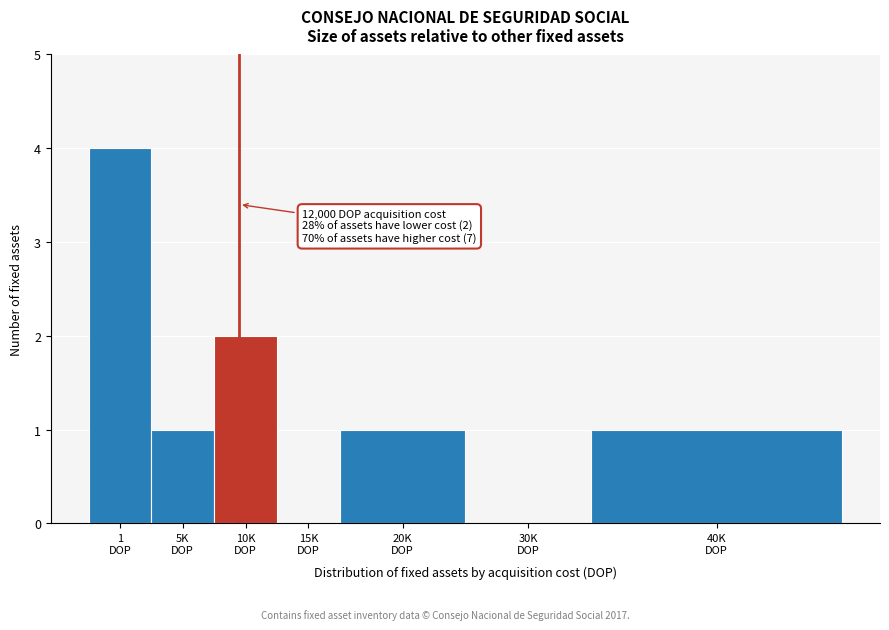

What is the sum of all values?

9